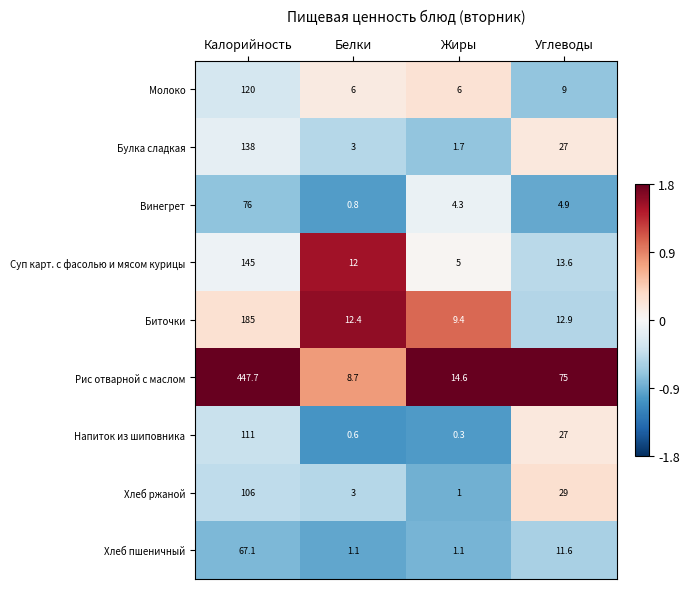

Which category has the lowest value across all series?

Жиры